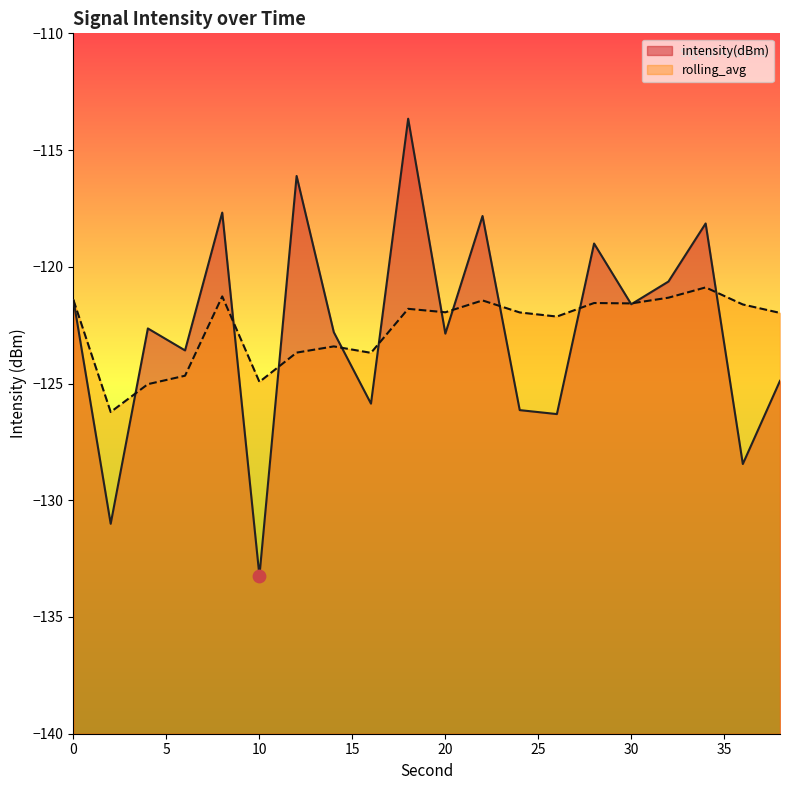

At which category is the sum across all series the highest?

18